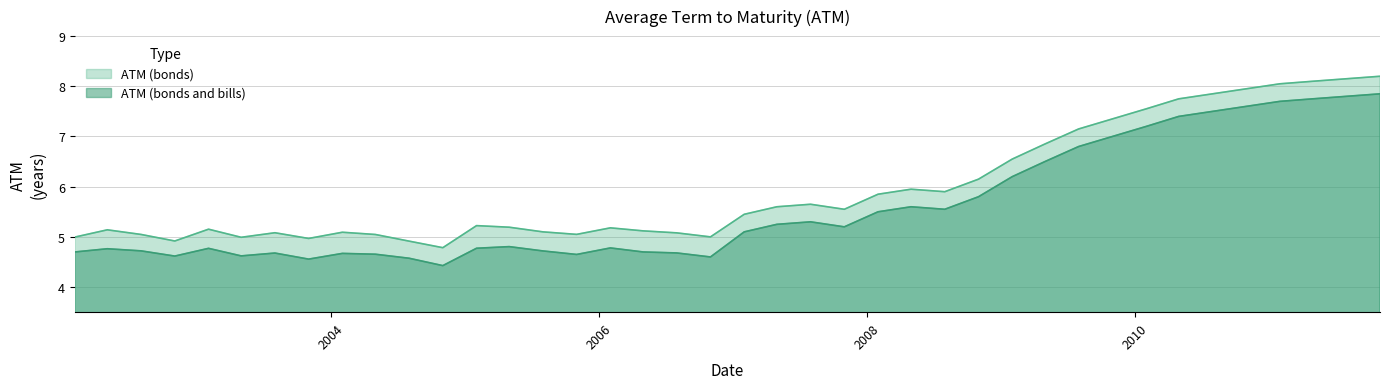

What are all the series names shown in the legend?

ATM (bonds), ATM (bonds and bills)